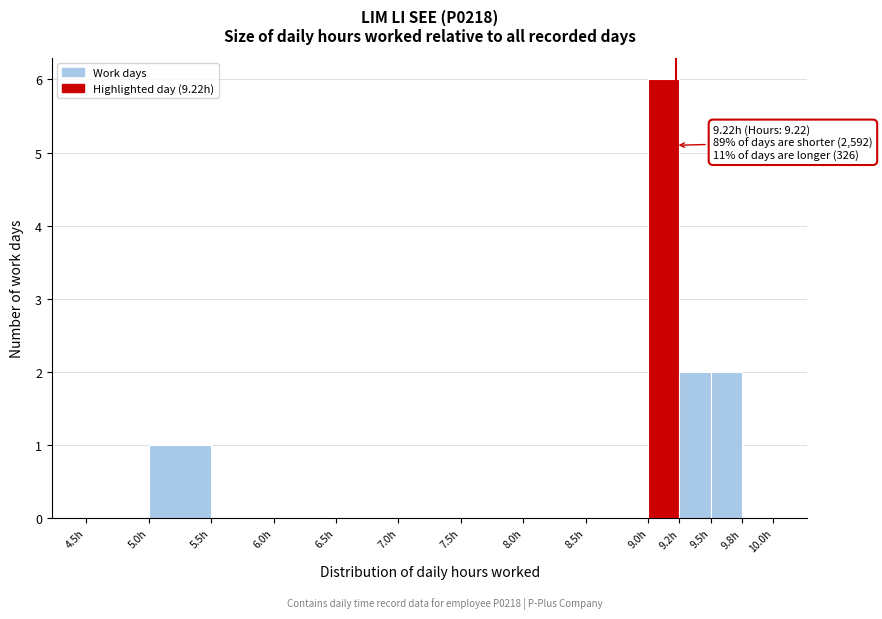

Over which range of the x-axis is the bar tallest?

9.00 to 9.25